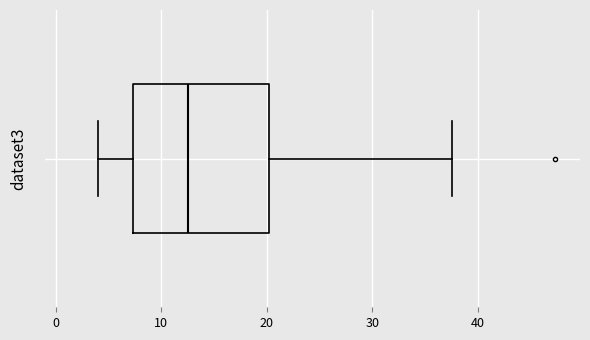

Where does the left whisker of the box end on the x-axis? The values are not printed on the chart, so give them approximately, as read against the axis.

4